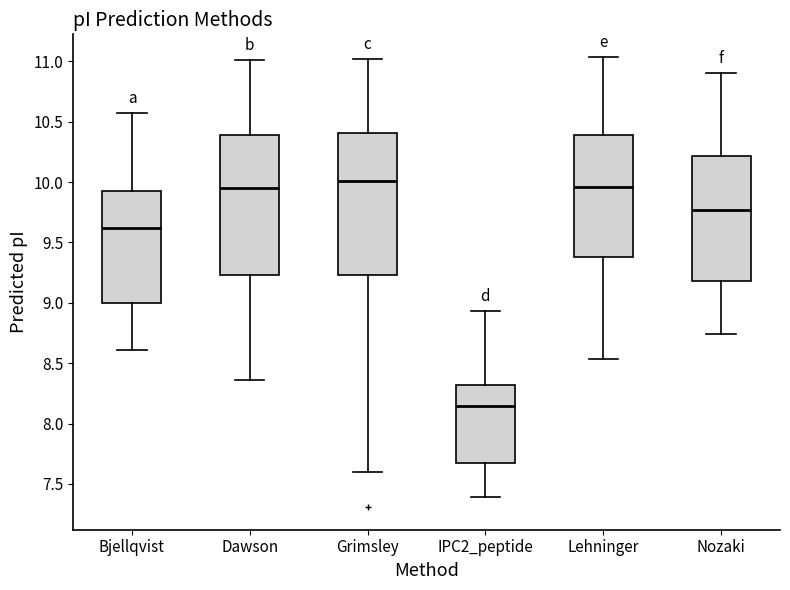

Where does the lower whisker of the box for Bjellqvist end on the y-axis? The values are not printed on the chart, so give them approximately, as read against the axis.

8.60